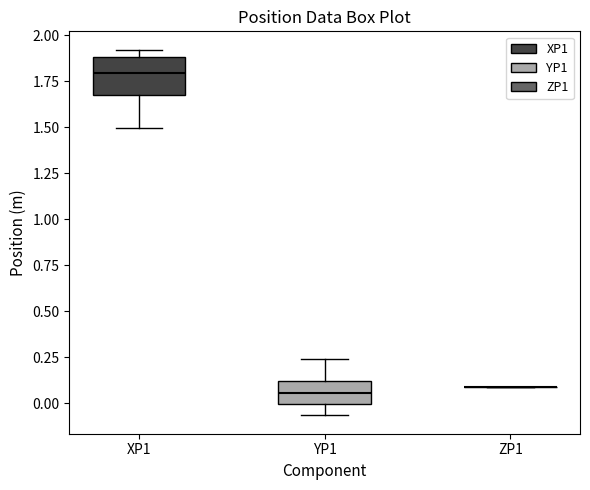

Reading left to right, read every box against the y-axis: the position of its median line, the range the box covers, and the ends of its whiskers. The values are not printed on the chart, so give them approximately, as read against the axis.

XP1: median 1.80, box 1.70 to 1.90, whiskers 1.50 to 1.90 (just above the box's upper edge)
YP1: median 0.05, box 0.00 to 0.10, whiskers -0.05 to 0.25
ZP1: box collapsed to a line at 0.10, whiskers 0.10 to 0.10